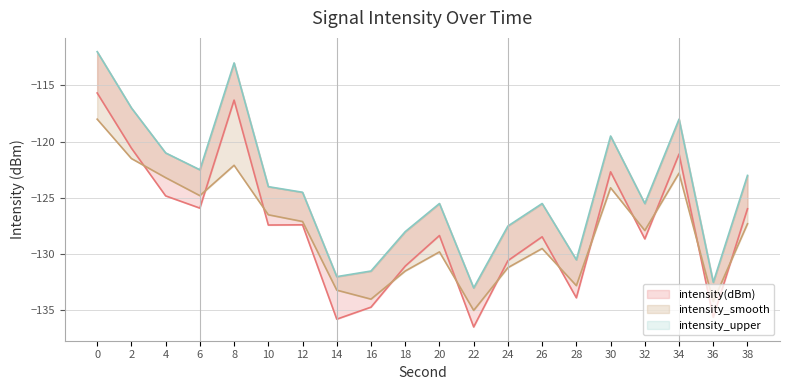

What is the spread (max minus min) of values at 26?

4.0